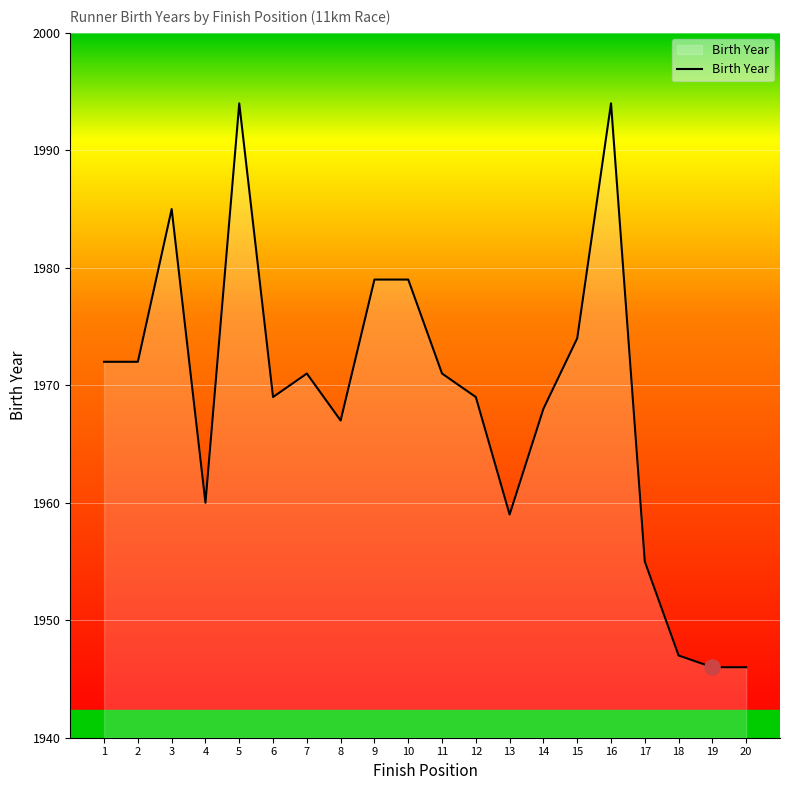

Which has a higher value, 9 or 3?

3